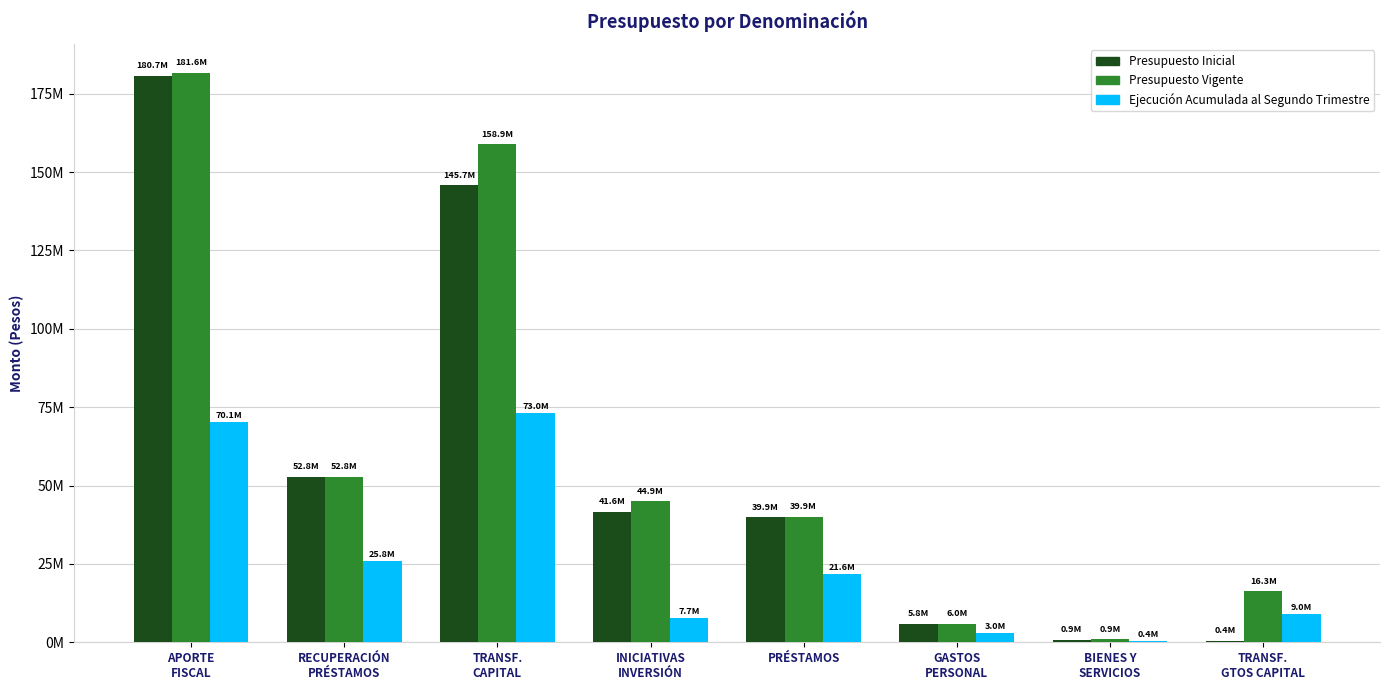

What are all the series names shown in the legend?

Presupuesto Inicial, Presupuesto Vigente, Ejecución Acumulada al Segundo Trimestre